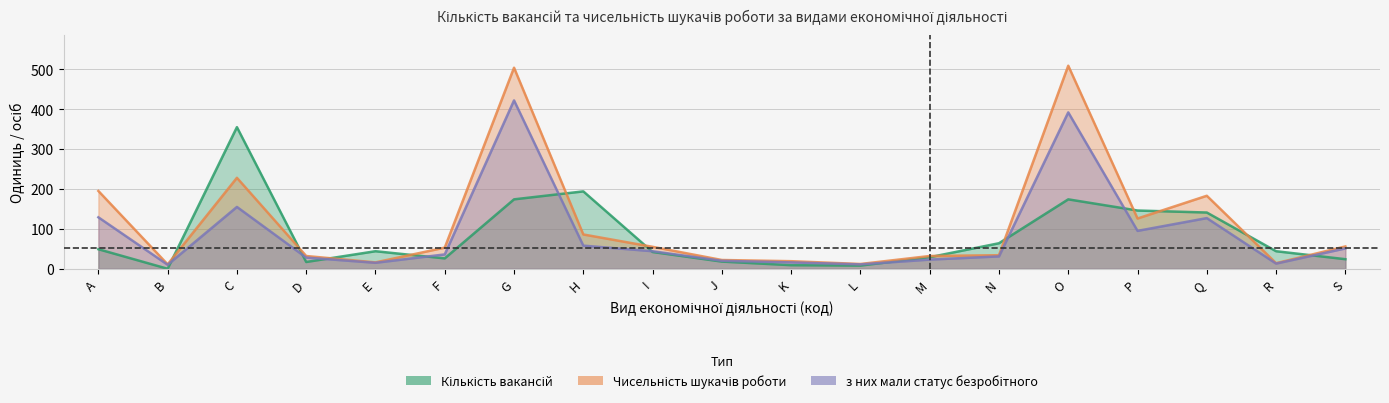

Reading left to right, transcribe all the data shown in this chart.

Кількість вакансій: A=49	B=0	C=355	D=17	E=44	F=26	G=174	H=194	I=42	J=18	K=9	L=8	M=29	N=64	O=174	P=146	Q=141	R=44	S=24
Чисельність шукачів роботи: A=195	B=11	C=228	D=32	E=16	F=53	G=504	H=86	I=55	J=22	K=19	L=12	M=32	N=34	O=509	P=126	Q=183	R=14	S=56
з них мали статус безробітного: A=129	B=10	C=155	D=28	E=15	F=36	G=422	H=58	I=44	J=20	K=16	L=11	M=23	N=31	O=392	P=95	Q=127	R=13	S=51